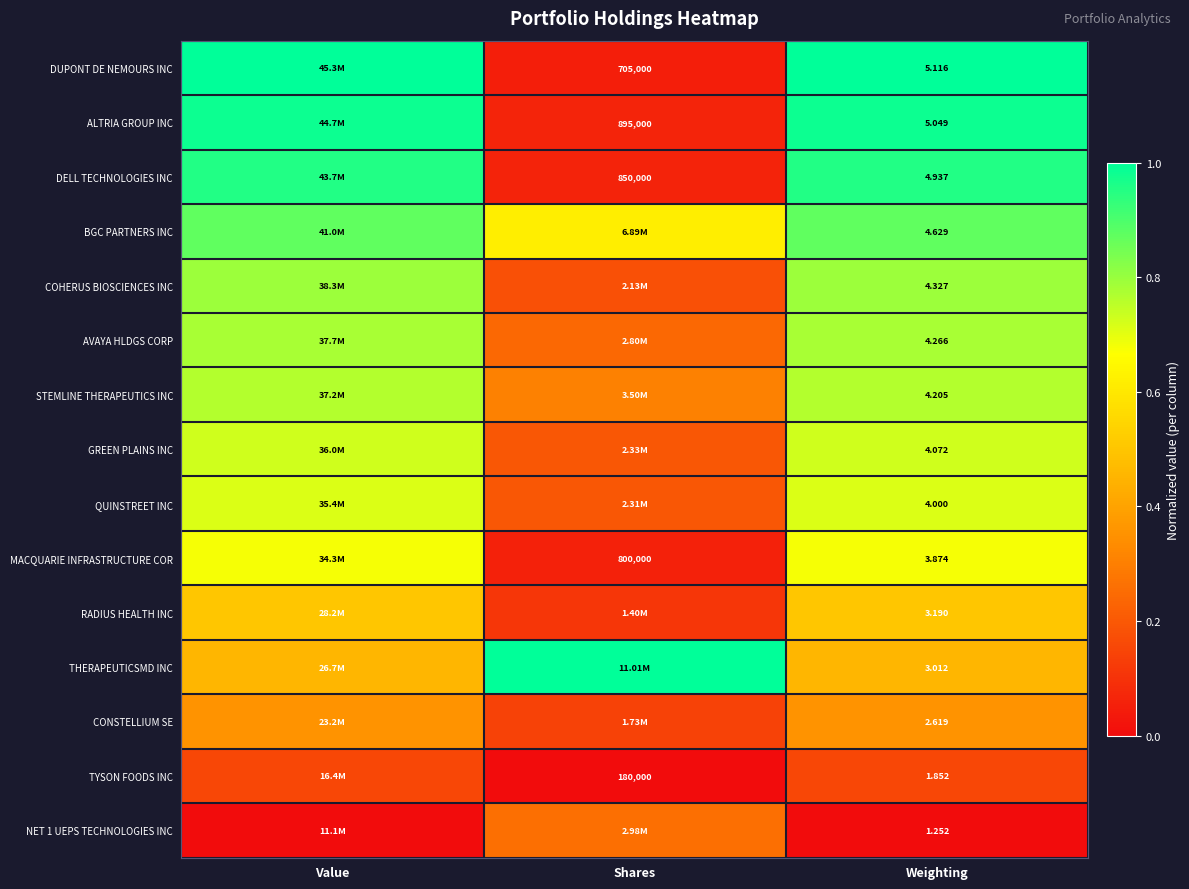

Is the value of DELL TECHNOLOGIES INC at Weighting greater than the value of DUPONT DE NEMOURS INC at Shares?

No